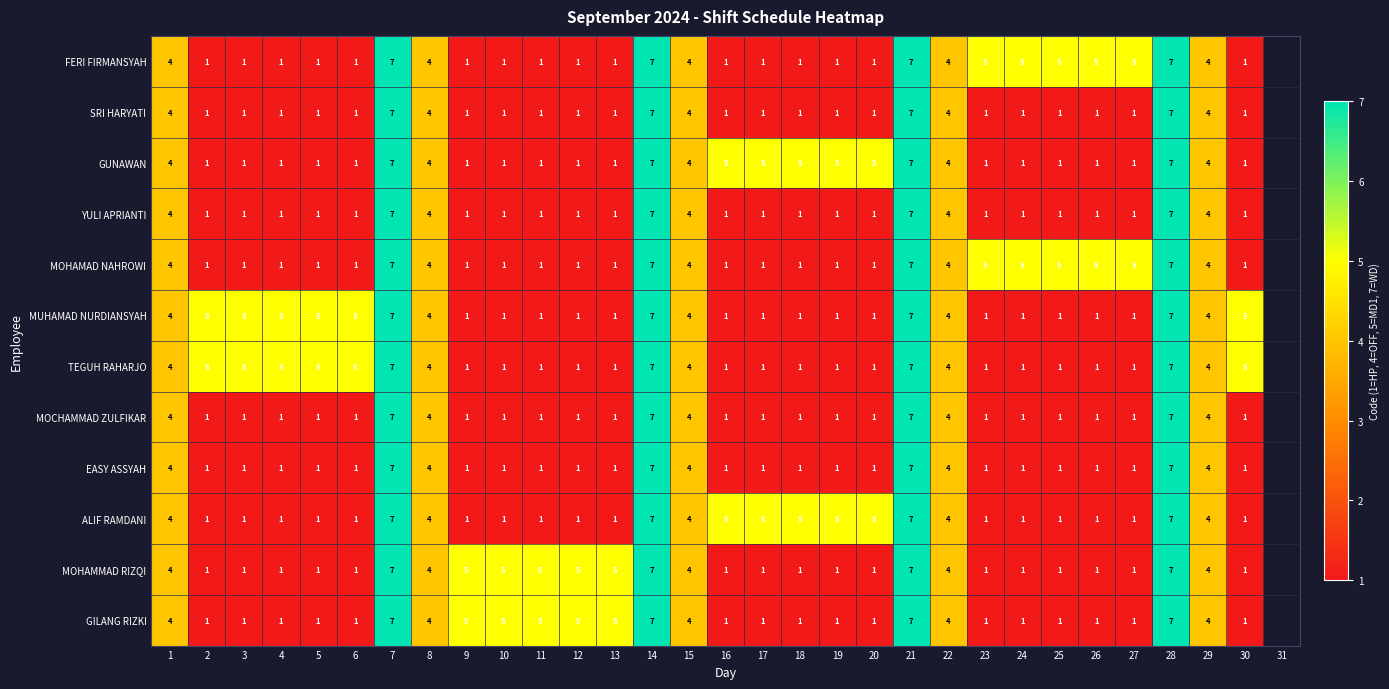

The ALIF RAMDANI series shows 1 at 11. True or false?

True